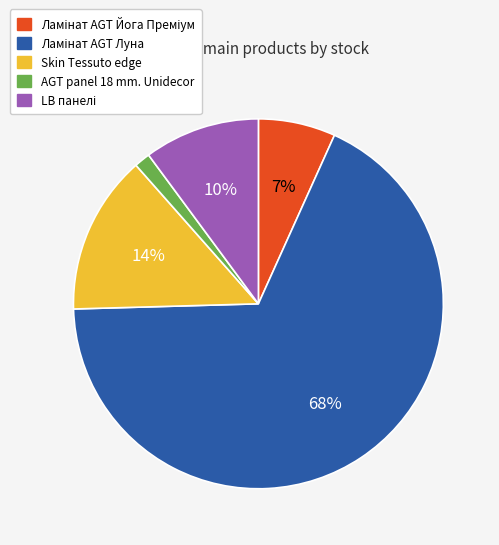

To the nearest percent, what portion does Skin Tessuto edge represent?

14%